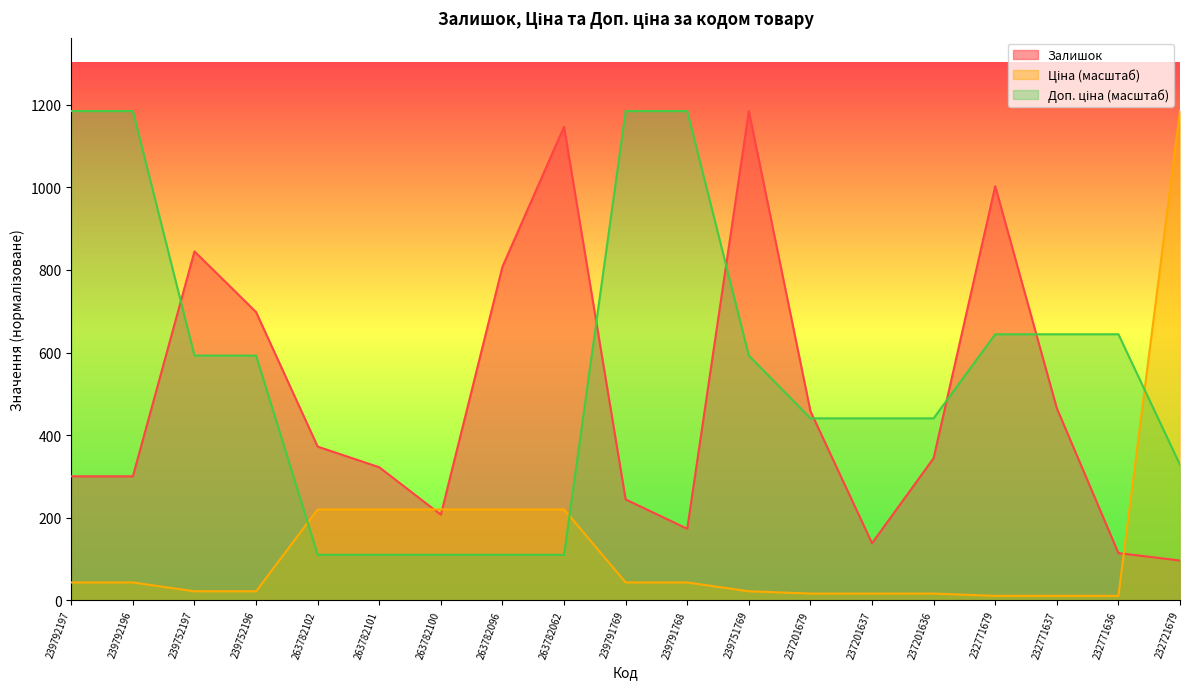

How many interior local valleys does the Залишок series have?

3